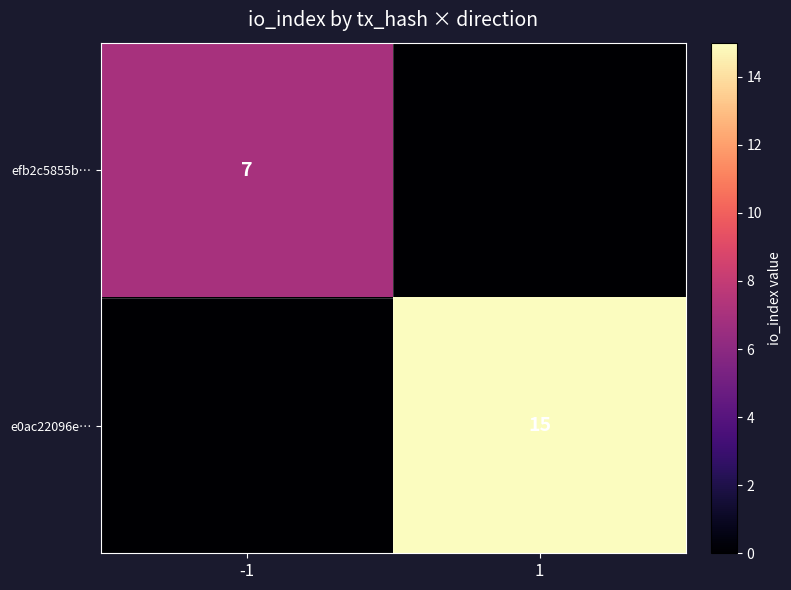

The e0ac22096e… series shows 15 at 1. True or false?

True